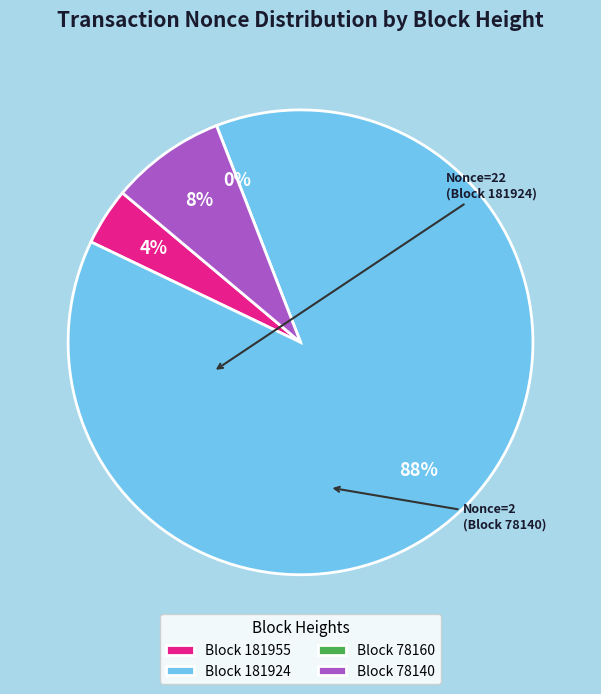

Count the number of slices in the pie.

4